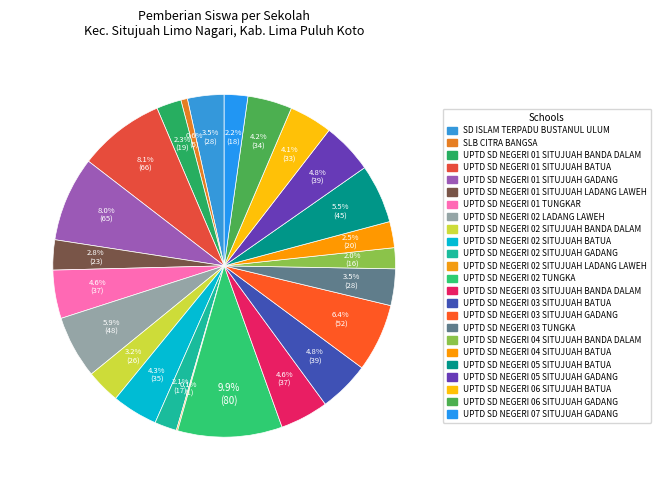

What is the change in value from UPTD SD NEGERI 02 SITUJUAH BANDA DALAM to UPTD SD NEGERI 02 TUNGKA?

+54